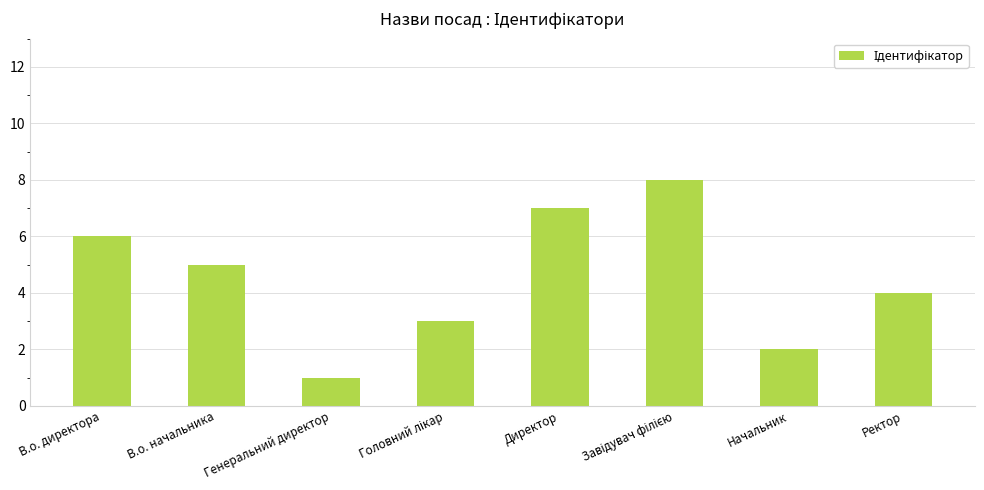

At which label is the value closest to 4?

Ректор